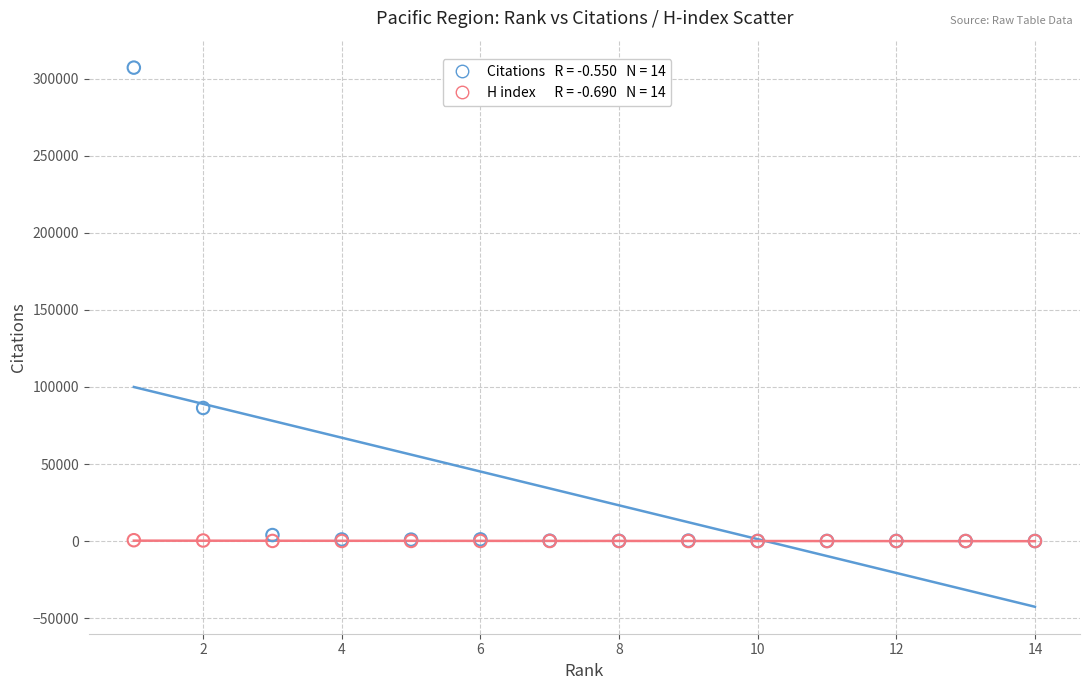

Across all series, what Y value is closest to 153590?

86361